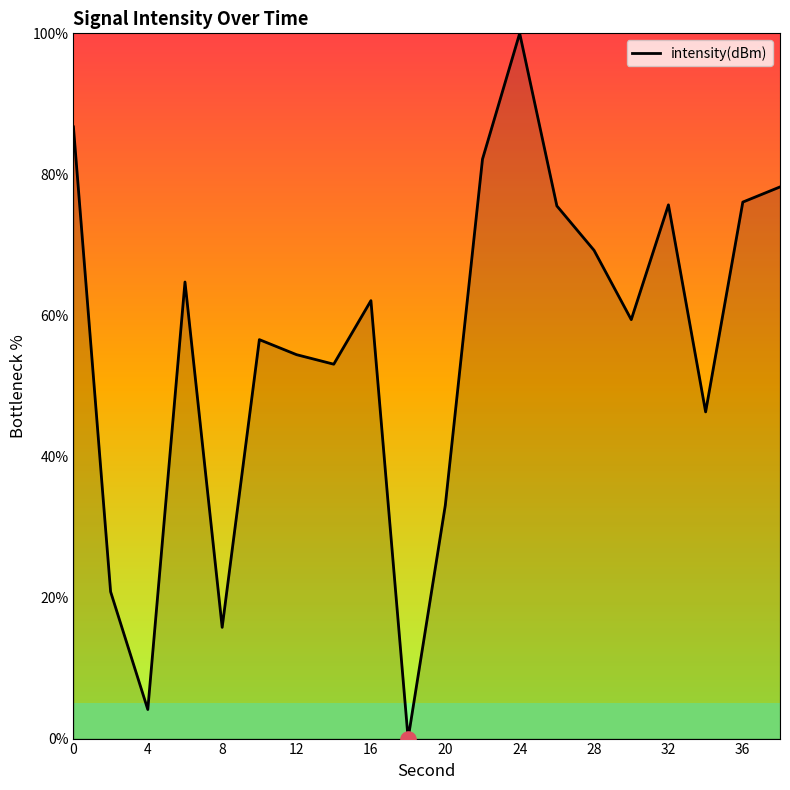

What is the maximum value shown in the chart?

100.0